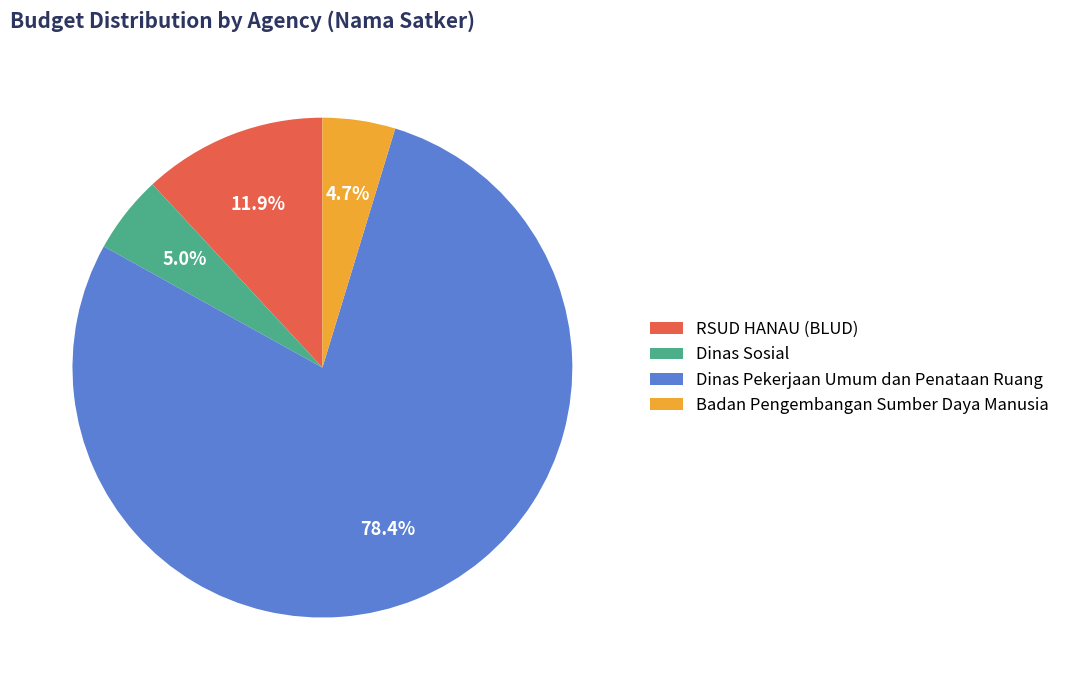

Is there a majority slice in this chart?

Yes